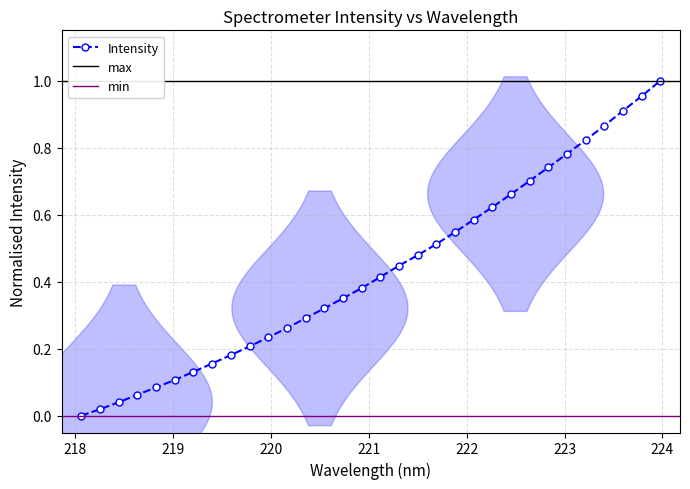

The value at 223.5987 is 0.3. True or false?

False